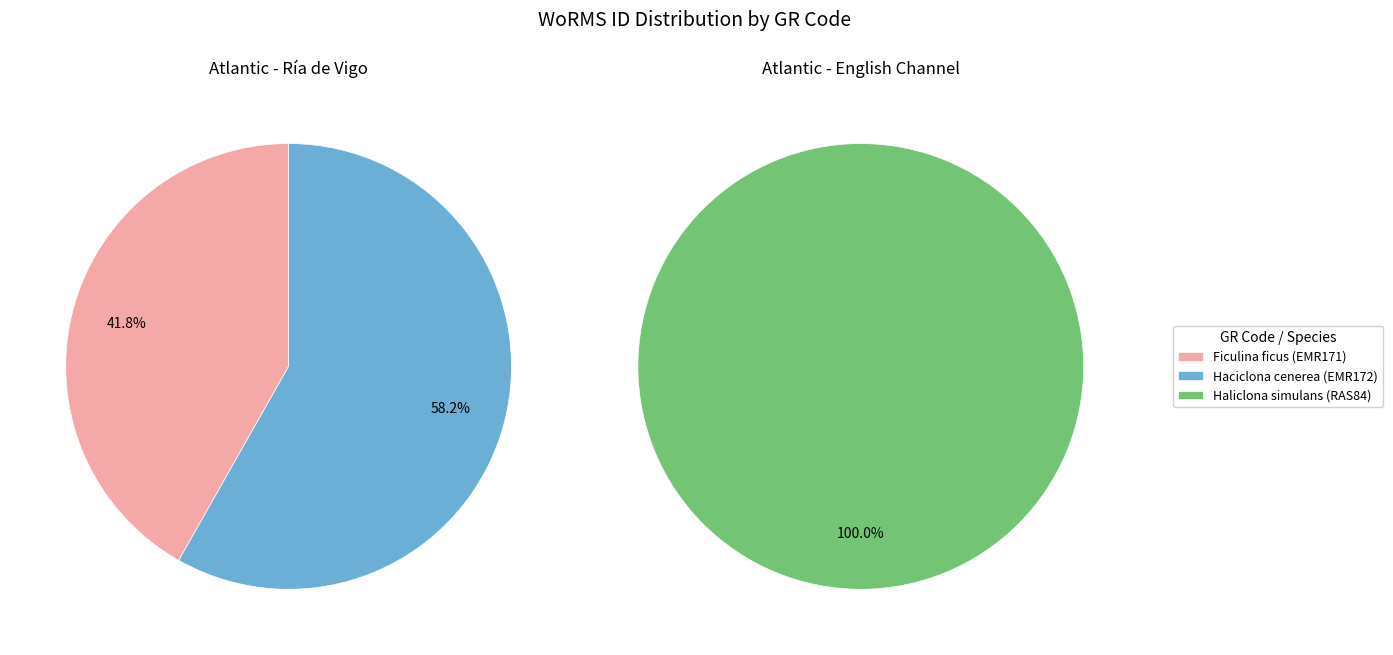

How many slices are in this pie chart?

3